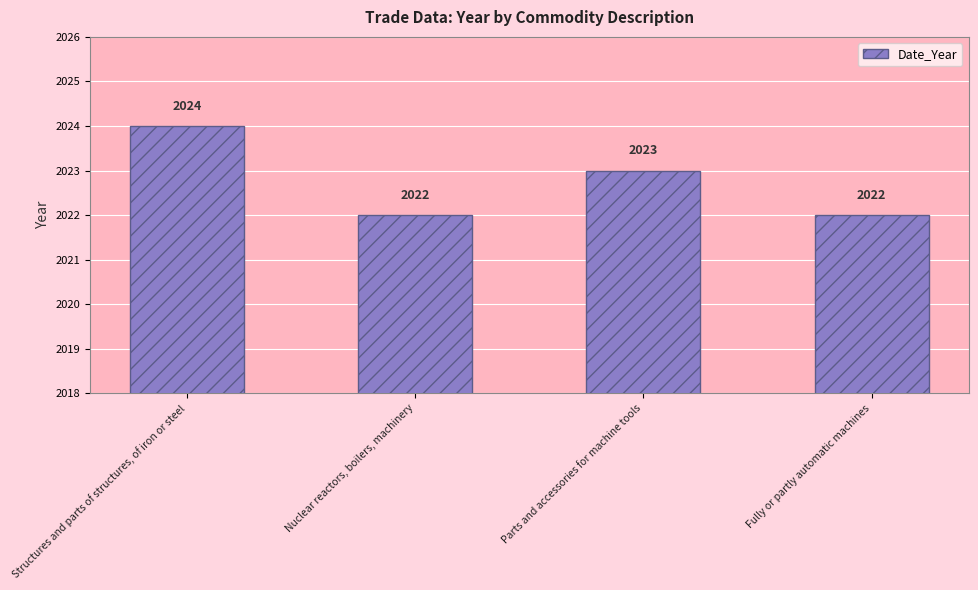

What is the ratio of the value at Structures and parts of structures, of iron or steel to the value at Nuclear reactors, boilers, machinery?

1.0